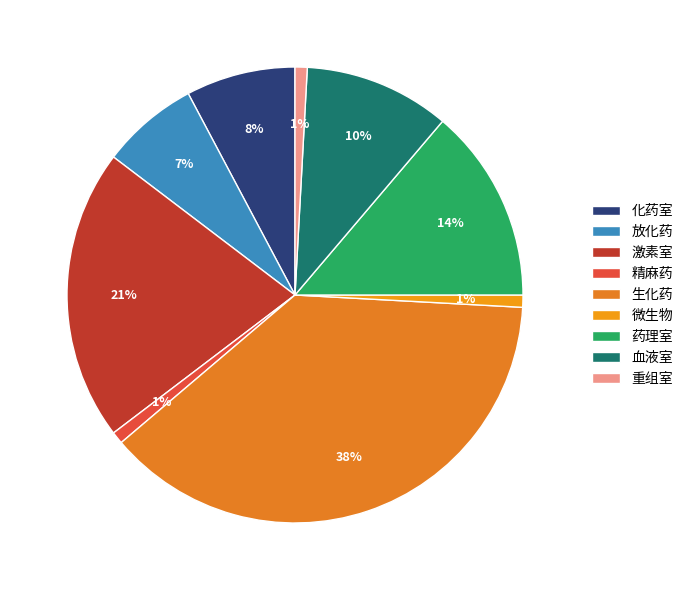

What is the smallest slice in the pie chart?

精麻药